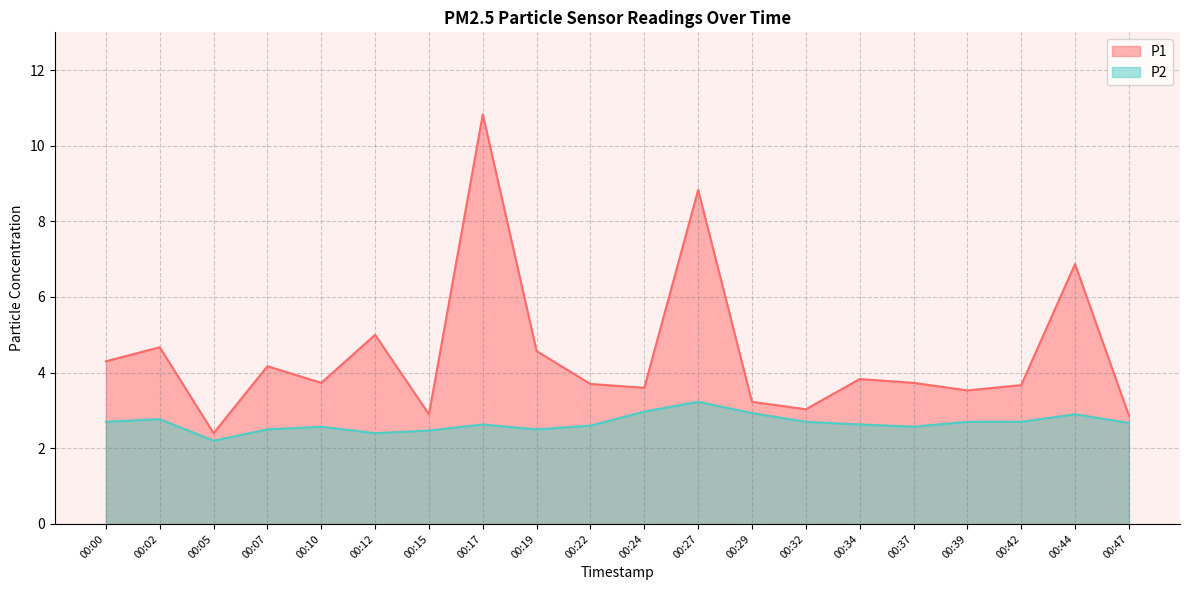

True or false: P1 and P2 cross at least once.

False